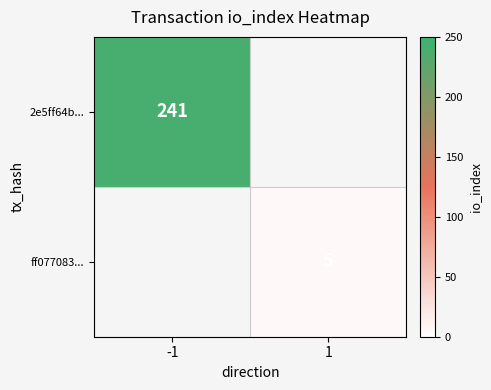

True or false: 2e5ff64b... has a value of 241 at -1.

True